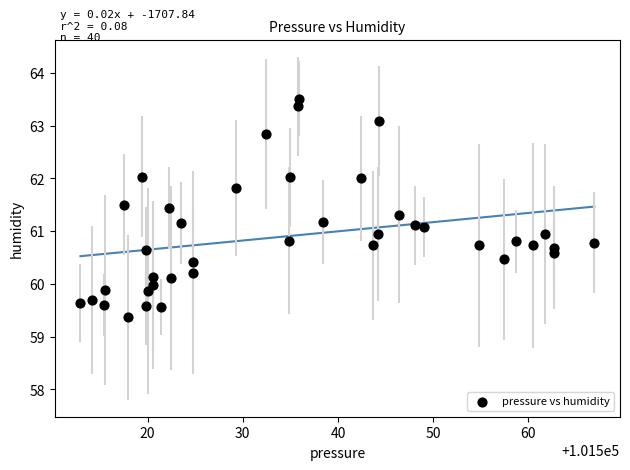

What is the range of Y values (max minus min)?

4.1